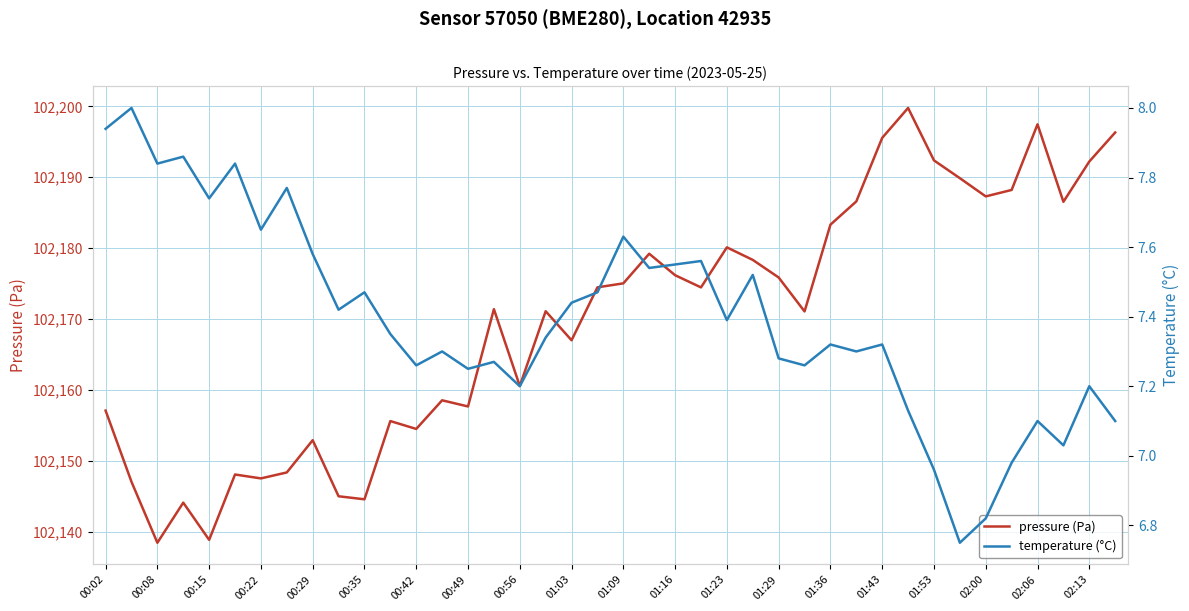

True or false: pressure (Pa) and temperature (°C) intersect in this chart.

False